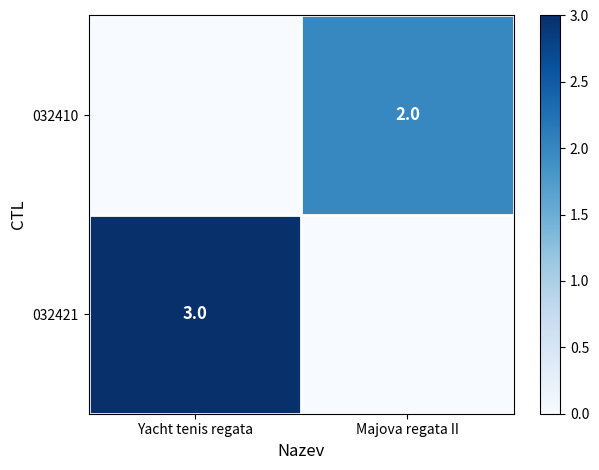

At which category does the chart reach its minimum across all series?

Majova regata II